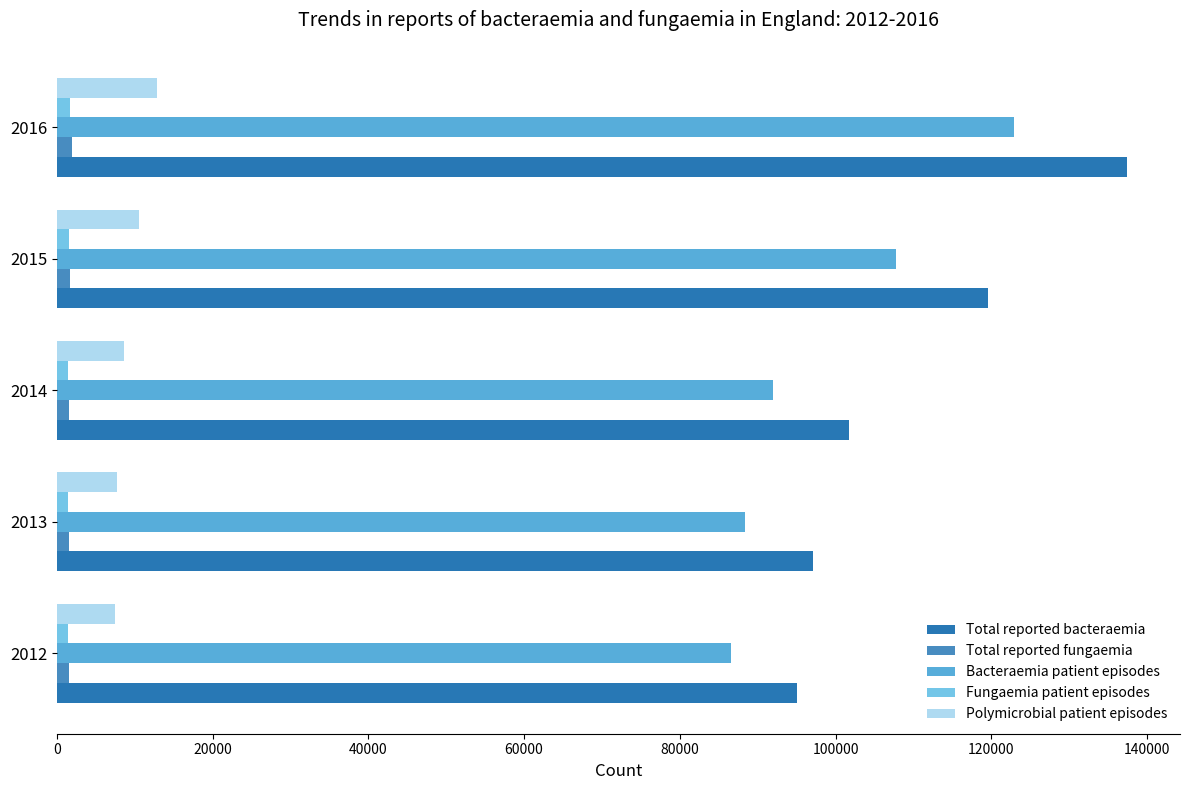

How many data points in Bacteraemia patient episodes are less than 92010?

2